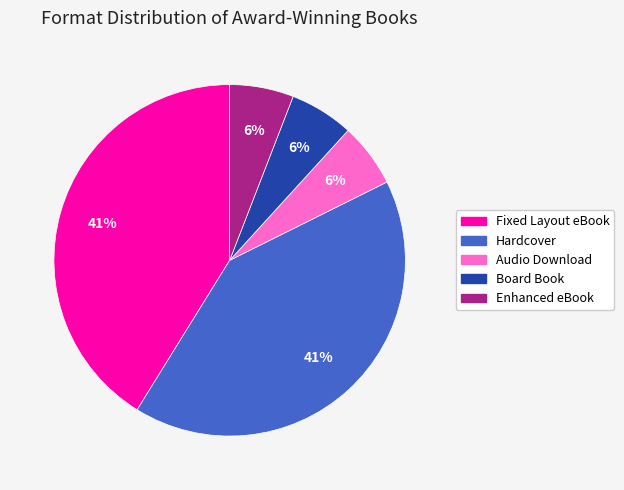

To the nearest percent, what is the combined percentage of Audio Download and Fixed Layout eBook?

47%